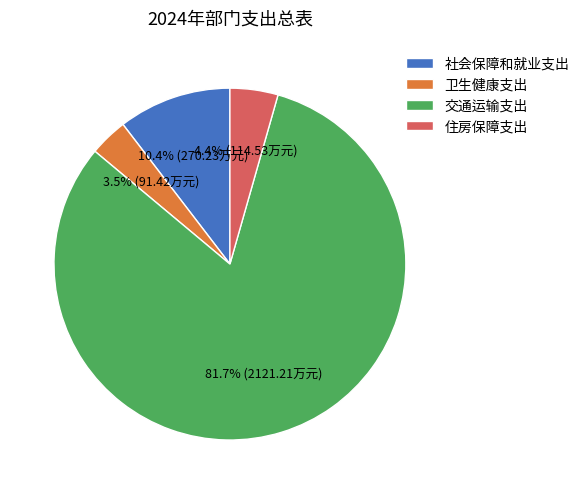

Is there a majority slice in this chart?

Yes